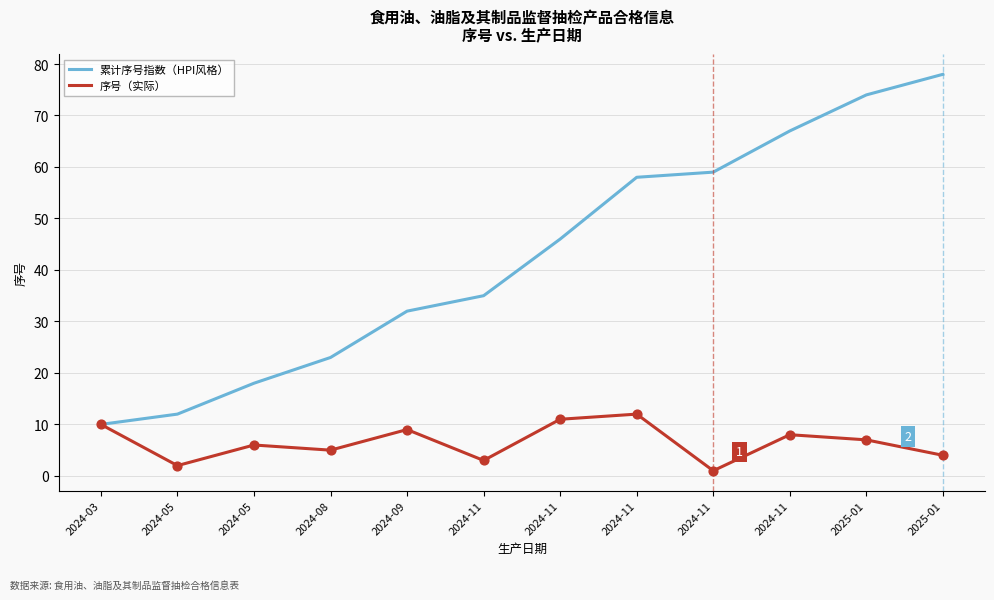

What are all the series names shown in the legend?

累计序号指数（HPI风格）, 序号（实际）